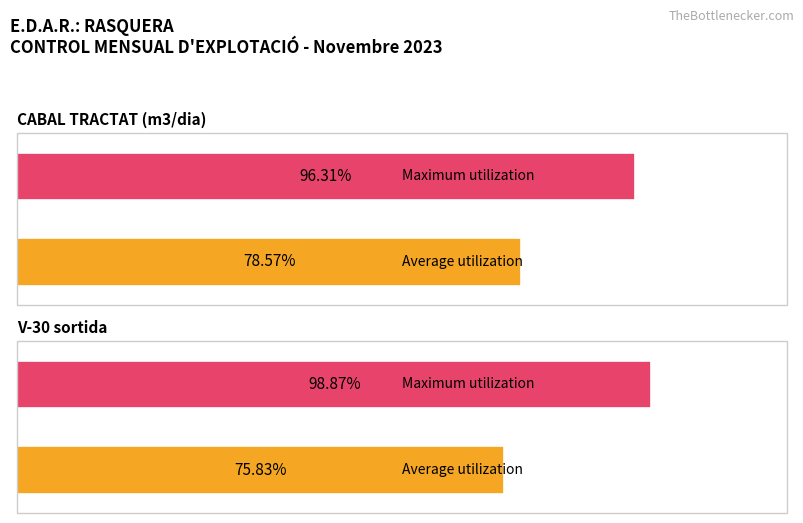

True or false: Maximum utilization has a value of 98.9 at V-30 sortida.

True